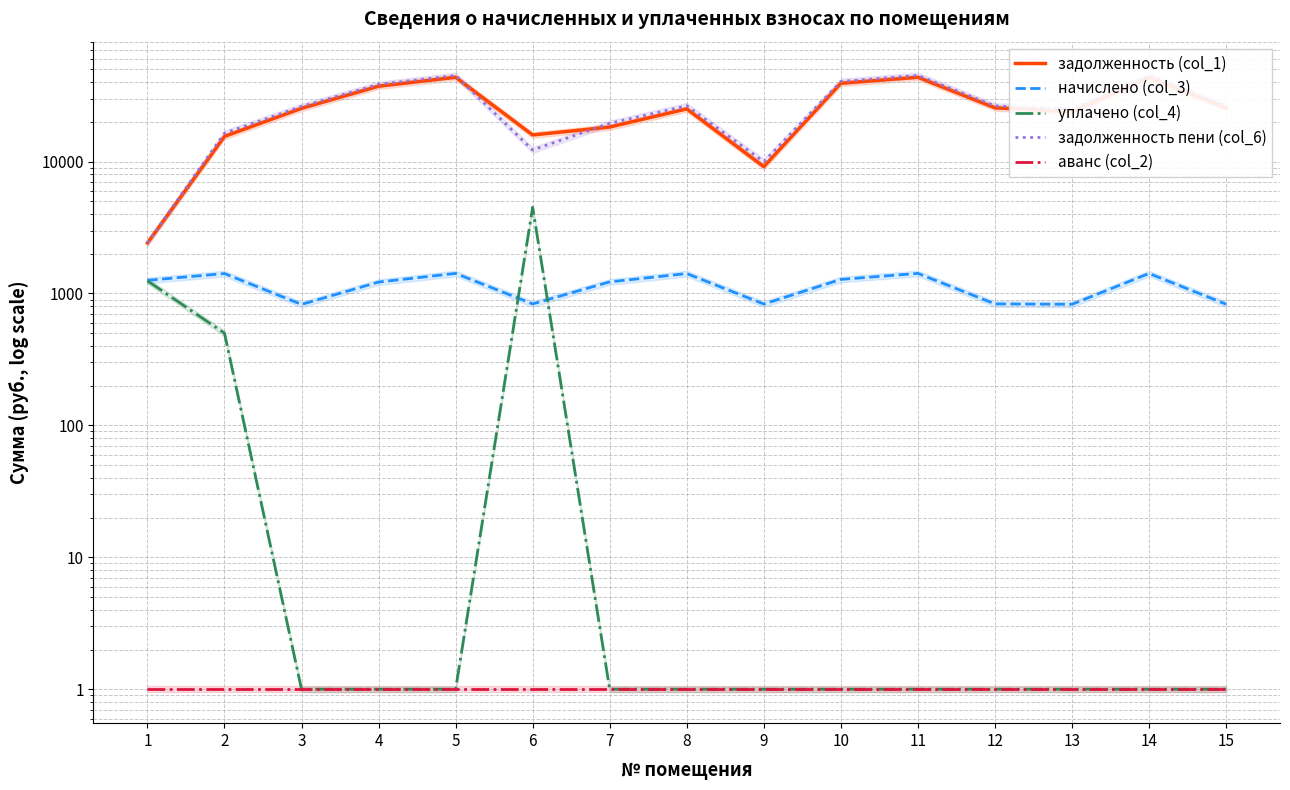

Reading left to right, transcribe all the data shown in this chart.

задолженность (col_1): 1=2414.6	2=15492.9	3=25324.1	4=37252.5	5=43518.5	6=15900.1	7=18252.6	8=25052.4	9=9145.2	10=39183.8	11=43518.5	12=25552.1	13=23849.8	14=43461.5	15=25438.0
начислено (col_3): 1=1257.4	2=1415.5	3=825.8	4=1220.2	5=1419.2	6=833.3	7=1223.9	8=1415.5	9=831.4	10=1277.8	11=1419.2	12=833.3	13=827.7	14=1417.3	15=829.6
уплачено (col_4): 1=1247.0	2=500.0	3=1.0	4=1.0	5=1.0	6=4500.0	7=1.0	8=1.0	9=1.0	10=1.0	11=1.0	12=1.0	13=1.0	14=1.0	15=1.0
задолженность пени (col_6): 1=2425.0	2=16408.3	3=26149.9	4=38472.7	5=44937.7	6=12233.4	7=19476.5	8=26467.8	9=9976.6	10=40461.7	11=44937.7	12=26385.4	13=24677.5	14=44878.8	15=26267.5
аванс (col_2): 1=1.0	2=1.0	3=1.0	4=1.0	5=1.0	6=1.0	7=1.0	8=1.0	9=1.0	10=1.0	11=1.0	12=1.0	13=1.0	14=1.0	15=1.0